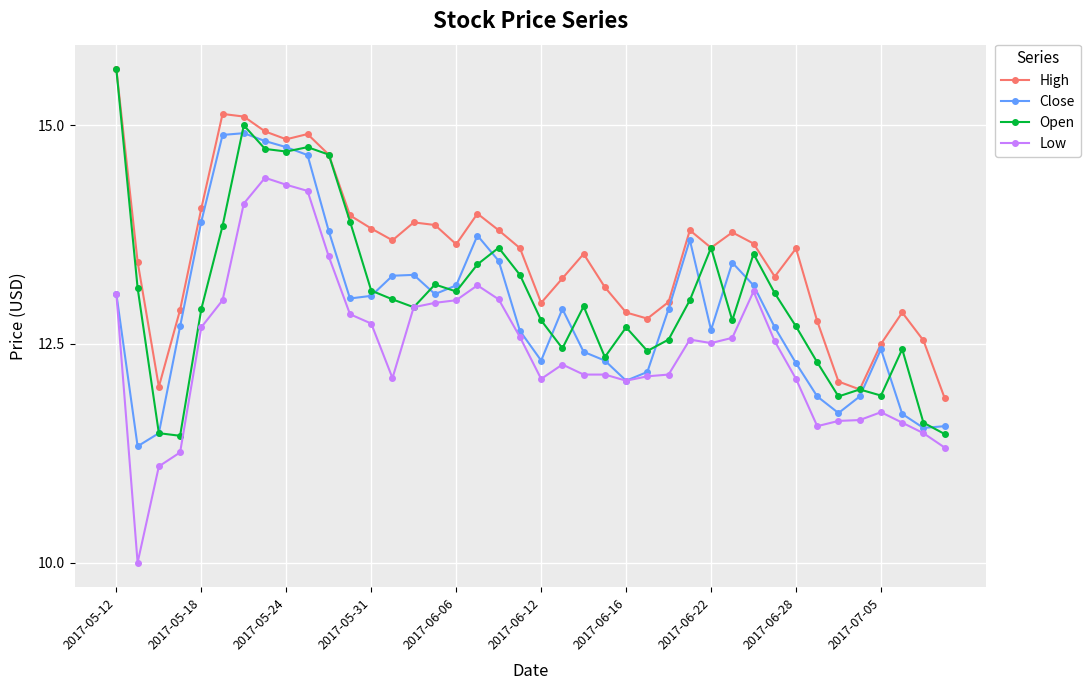

How many interior local valleys does the High series have?

9